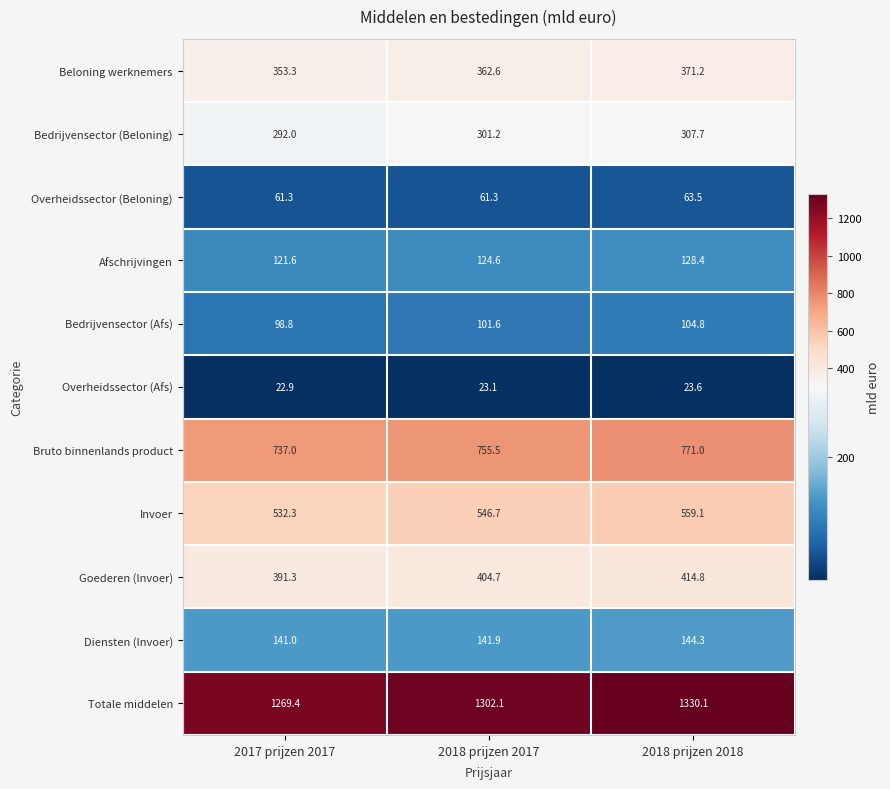

What is the highest value of the Bruto binnenlands product series?

771.0